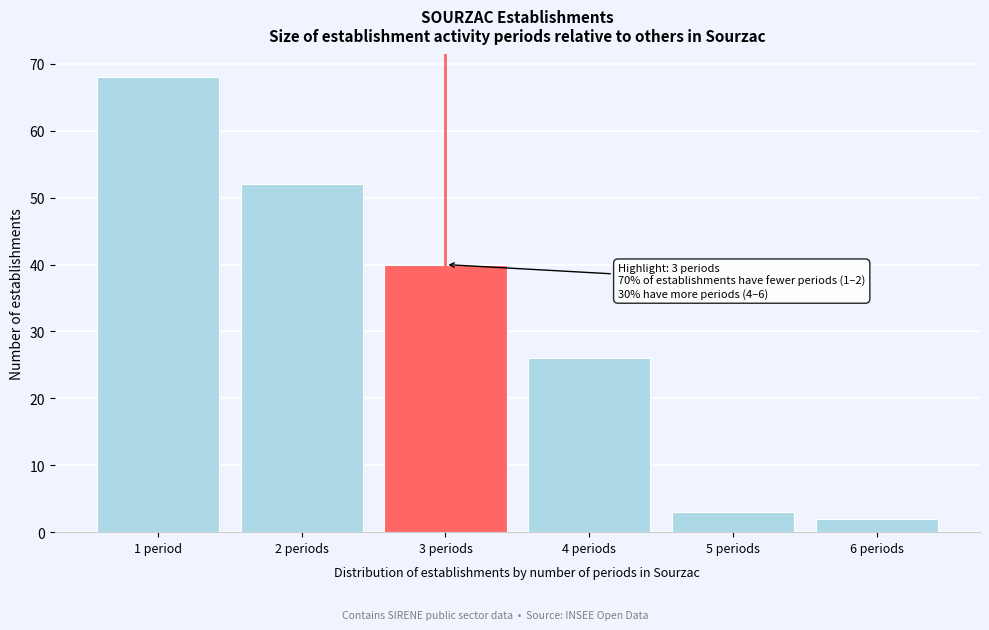

Reading left to right, what are all the values shown in this chart?

1 period=68	2 periods=52	3 periods=40	4 periods=26	5 periods=3	6 periods=2